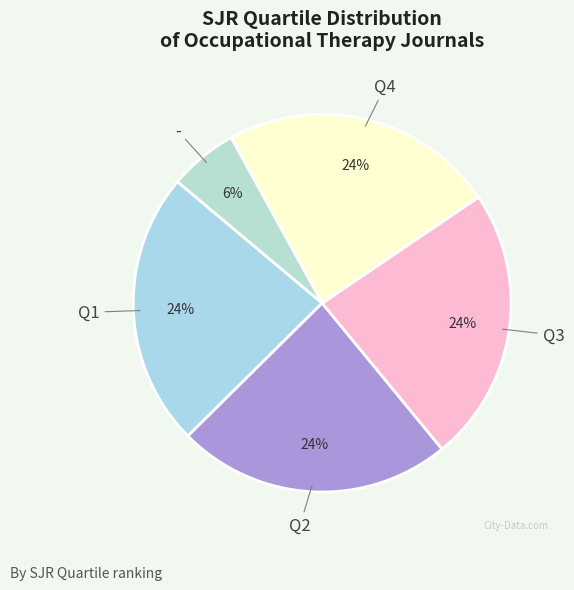

Approximately how many times larger is the value at Q1 compared to Q2?

1.0